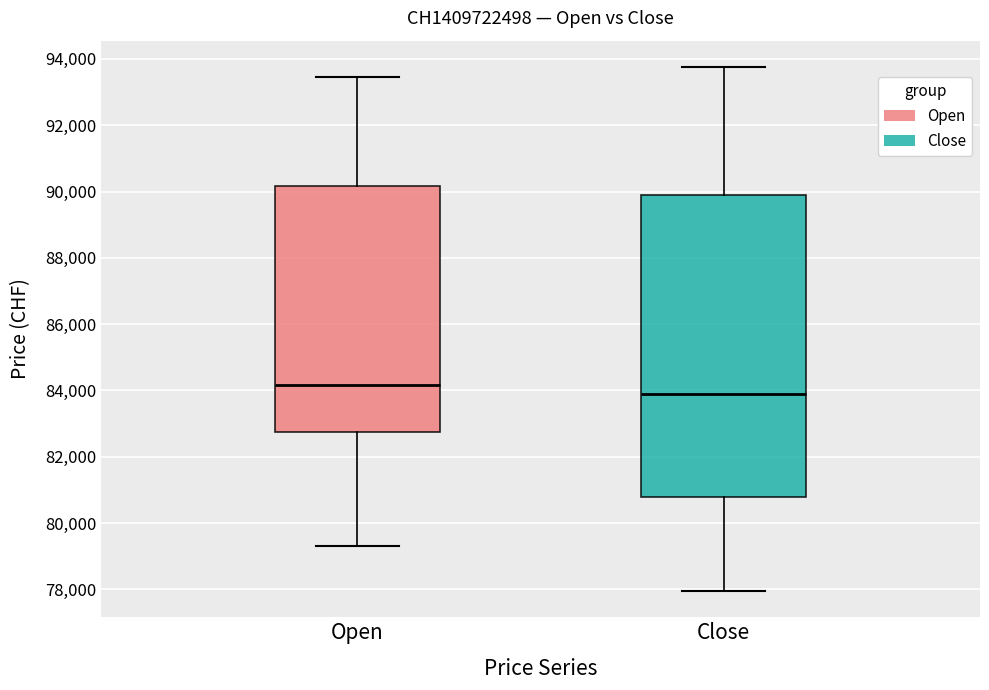

Where does the median line of the box for Close sit on the y-axis? The values are not printed on the chart, so give them approximately, as read against the axis.

83800